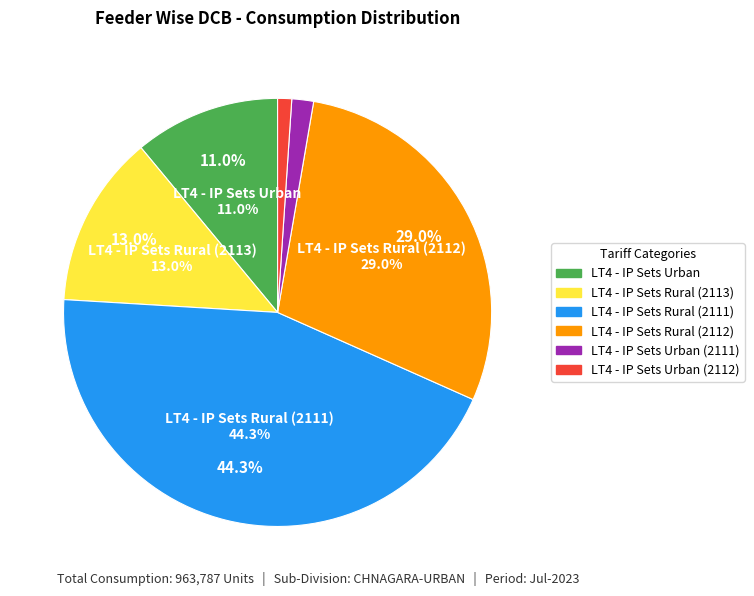

What is the change in value from LT4 - IP Sets Rural (2113) to LT4 - IP Sets Urban (2112)?

-115344